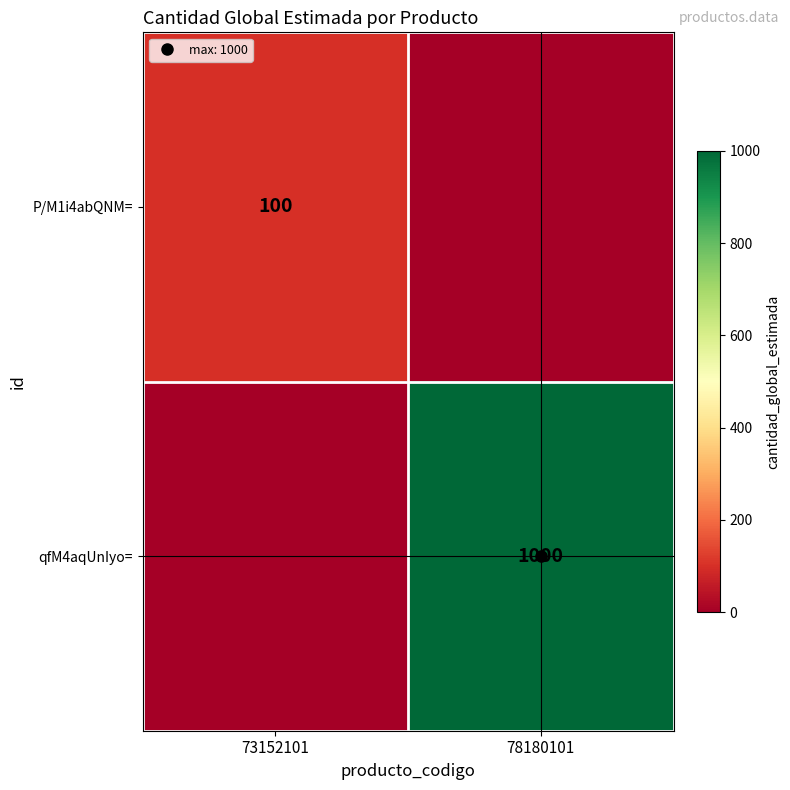

True or false: P/M1i4abQNM= has a value of 34 at 78180101.

False